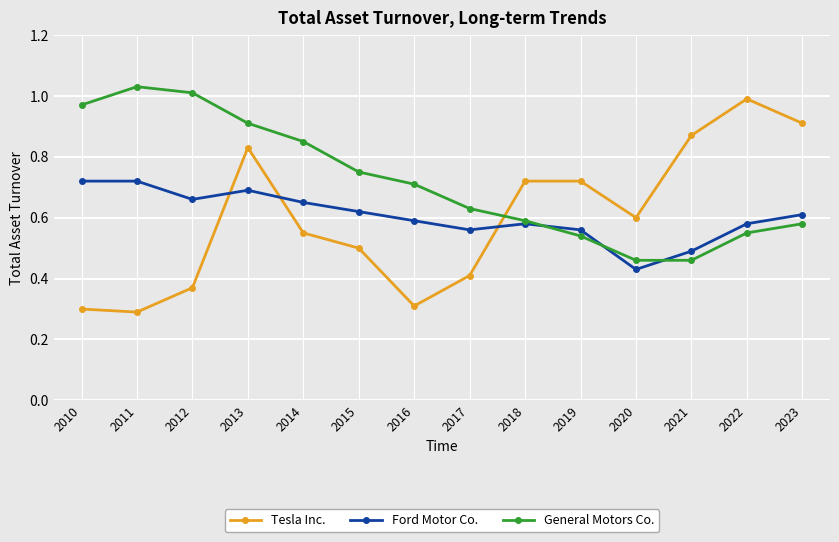

Is this an area chart (filled region under the line)?

No